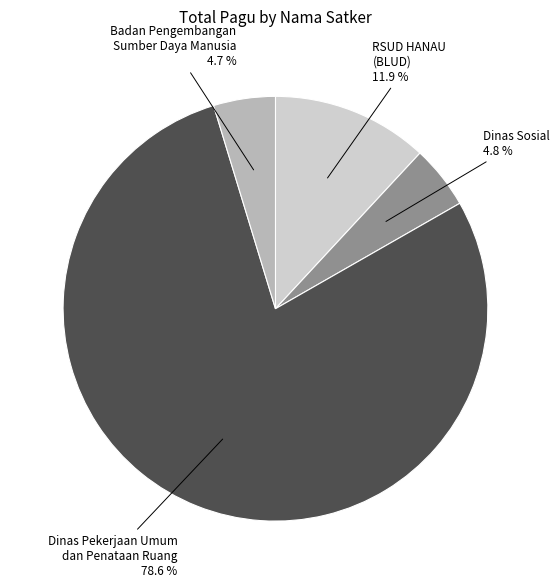

Is there any slice that represents more than half of the pie?

Yes